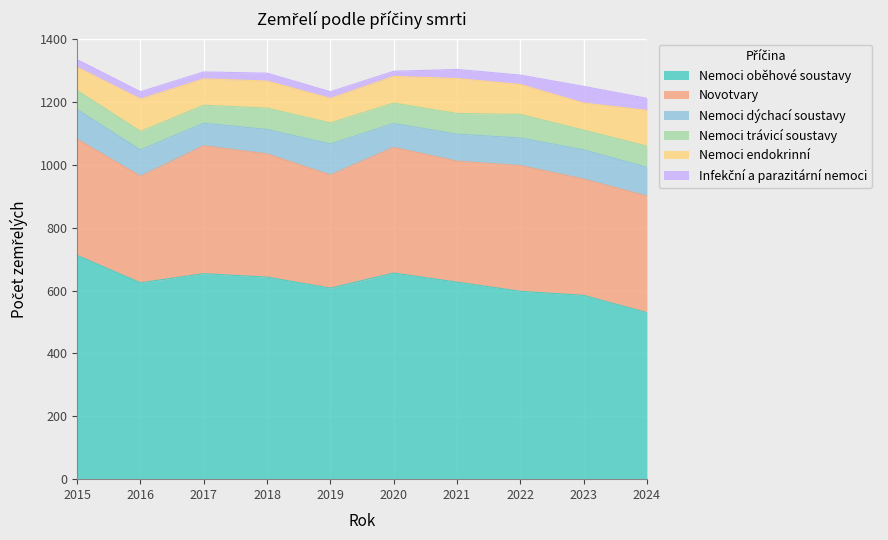

Between 2022 and 2023, which series saw the biggest shift?

Novotvary